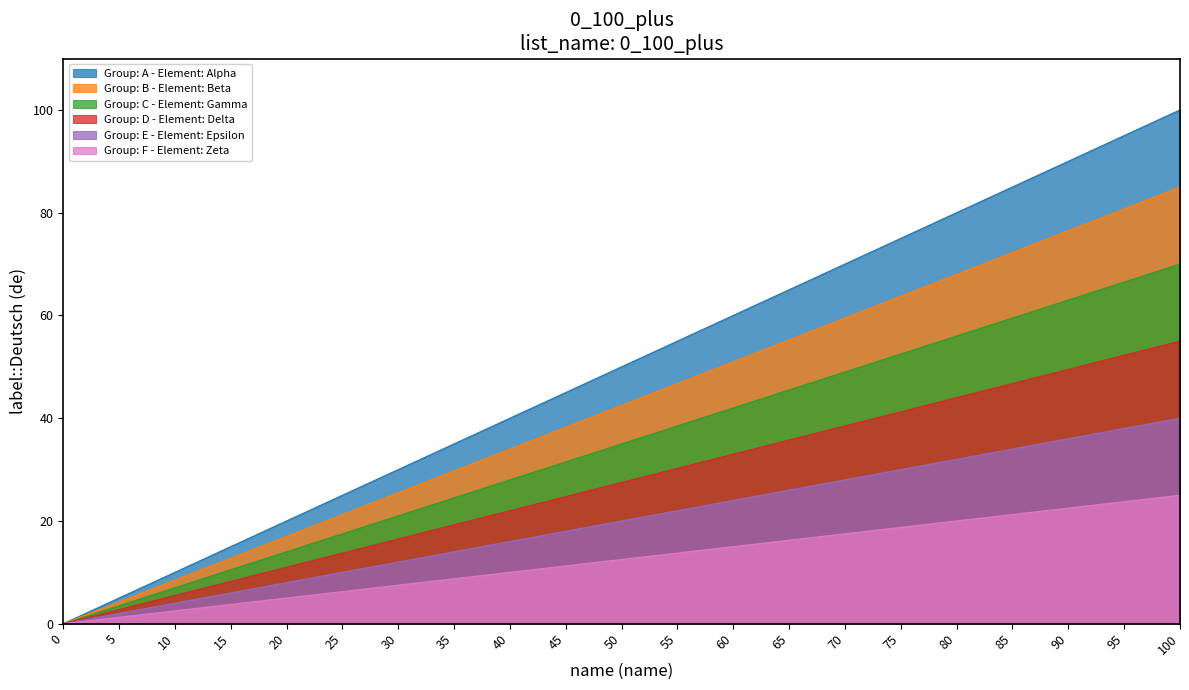

At which category does the chart reach its peak across all series?

100